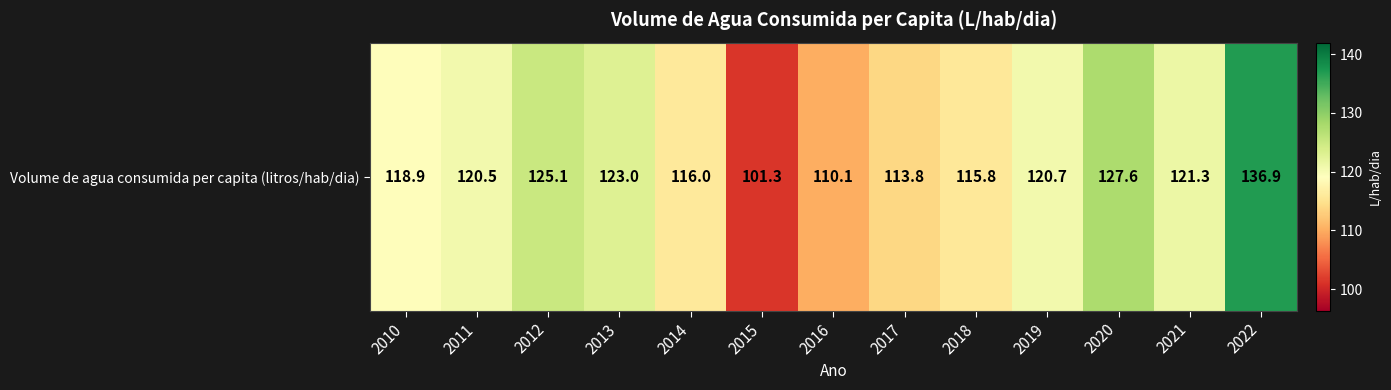

Approximately how many times larger is the value at 2021 compared to 2015?

1.2